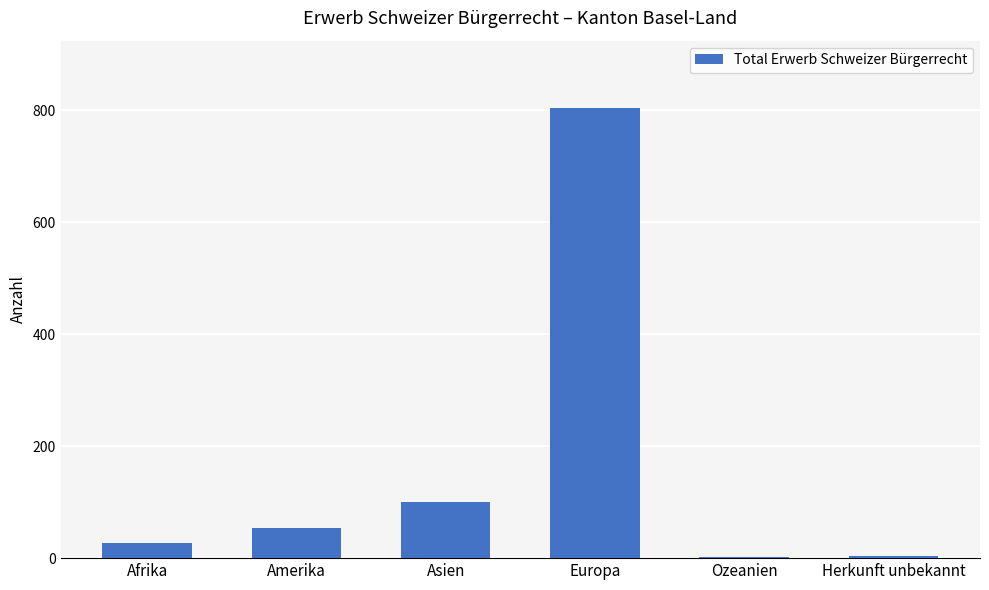

What is the difference between the values at Amerika and Herkunft unbekannt?

50